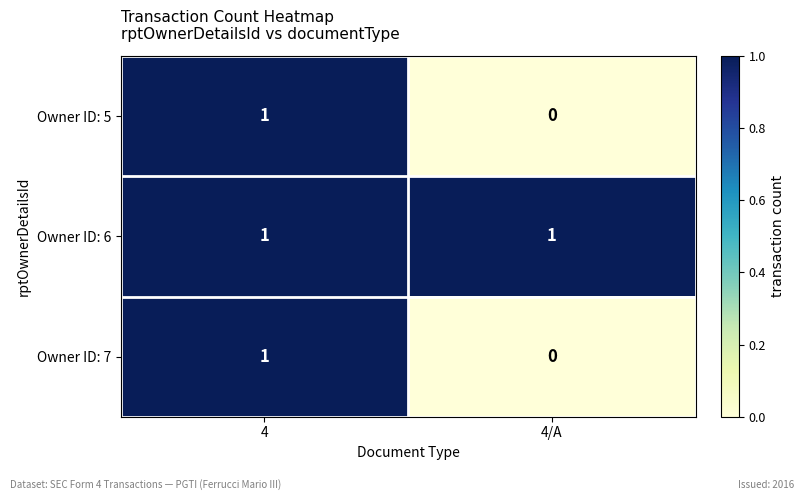

At which label does Owner ID: 5 reach its minimum?

4/A